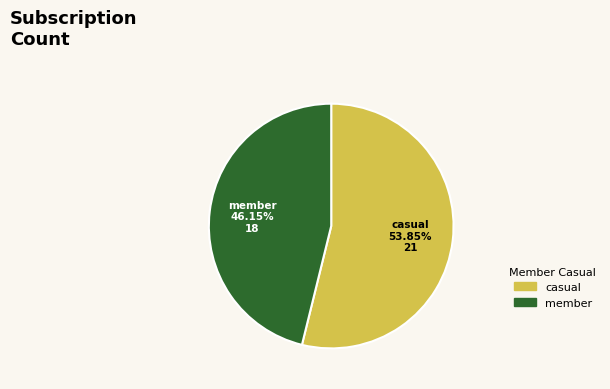

Rank the categories by value from lowest to highest.

member, casual